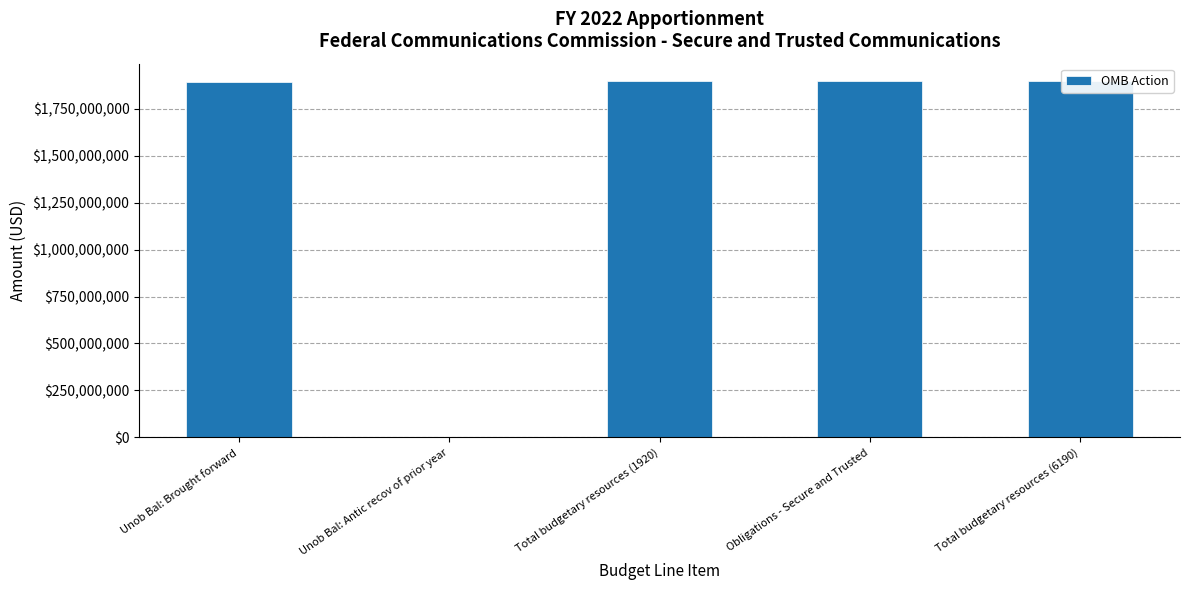

The value at Obligations - Secure and Trusted is 1895385029. True or false?

True